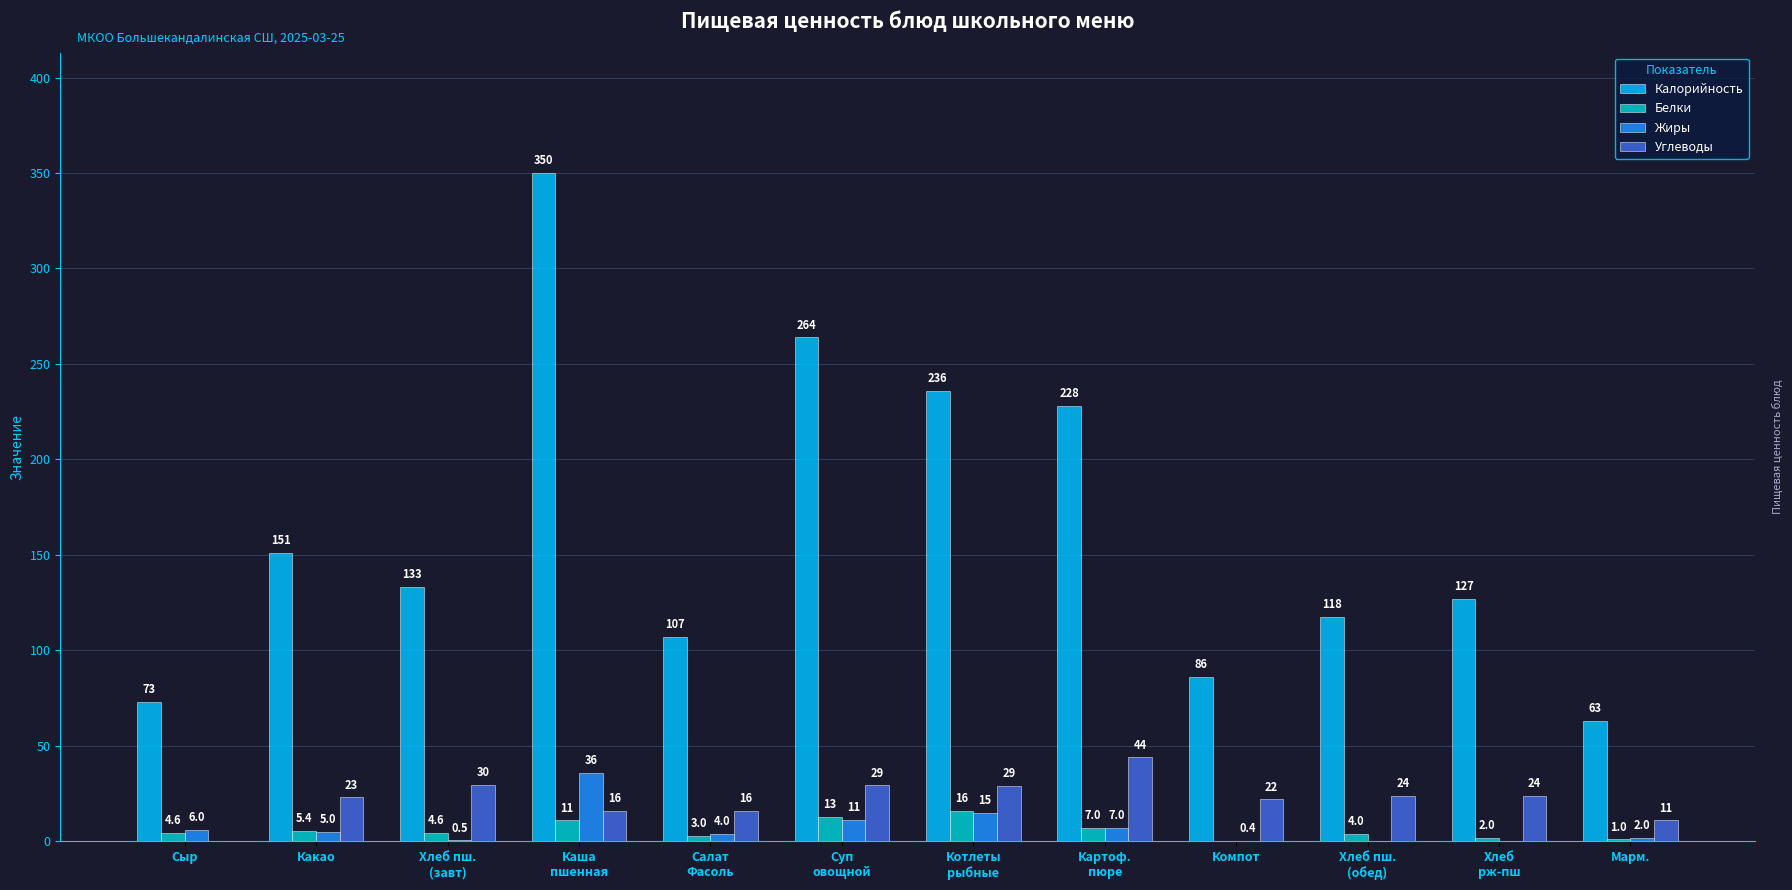

The value of Калорийность at Сыр is 119.3. True or false?

False